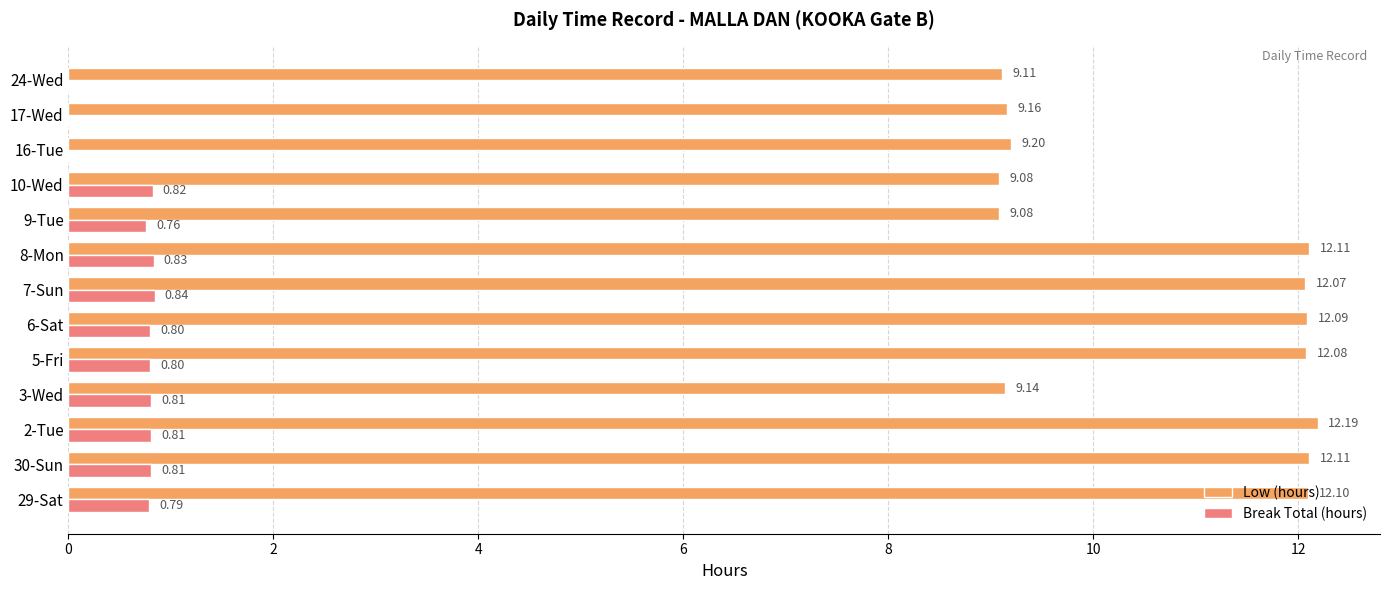

Which series has the largest range (max minus min)?

Low (hours)